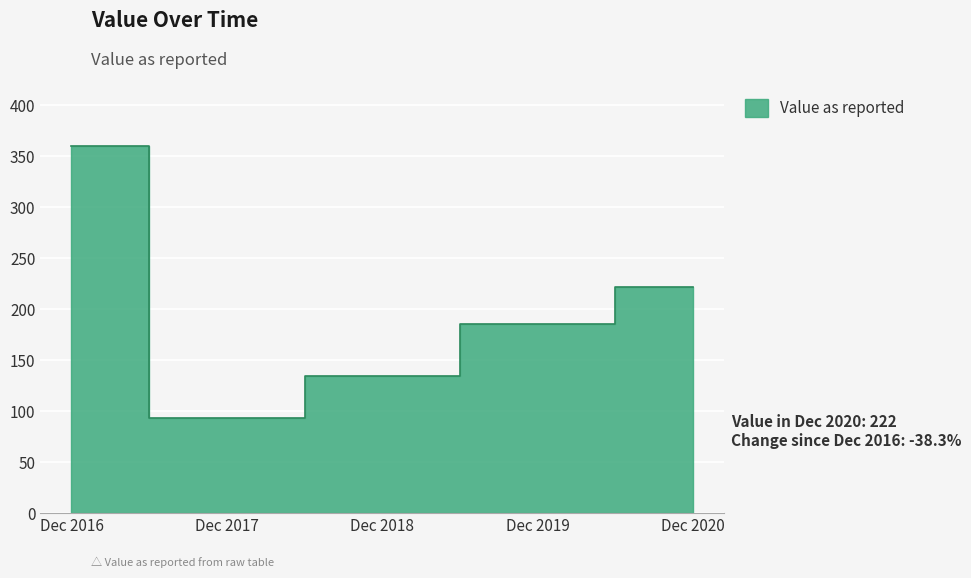

Reading left to right, transcribe all the data shown in this chart.

Dec 2016=360	Dec 2017=93	Dec 2018=135	Dec 2019=186	Dec 2020=222